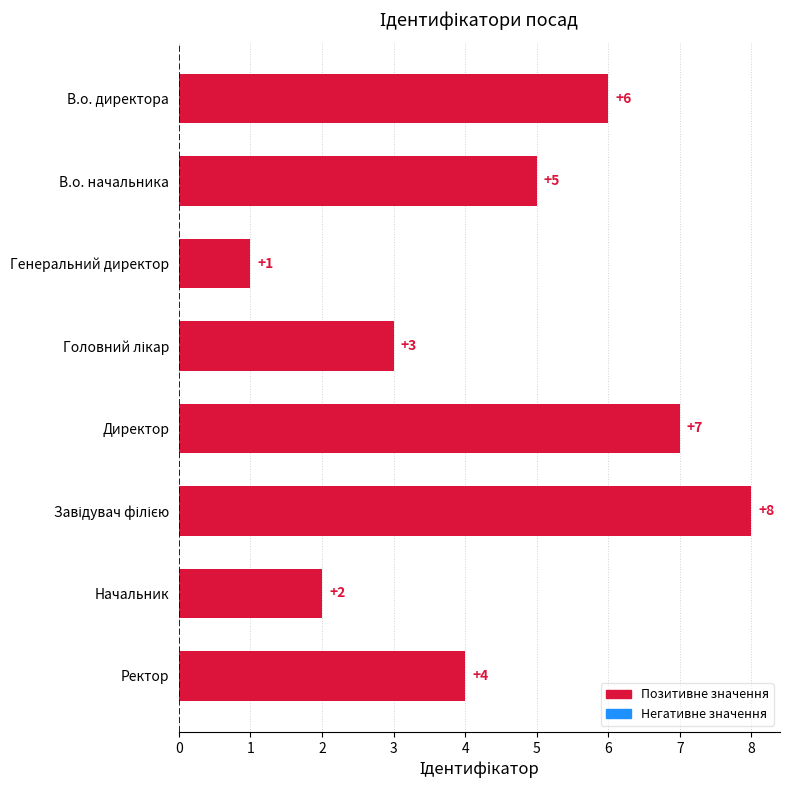

Which label corresponds to the smallest value in the chart?

Генеральний директор